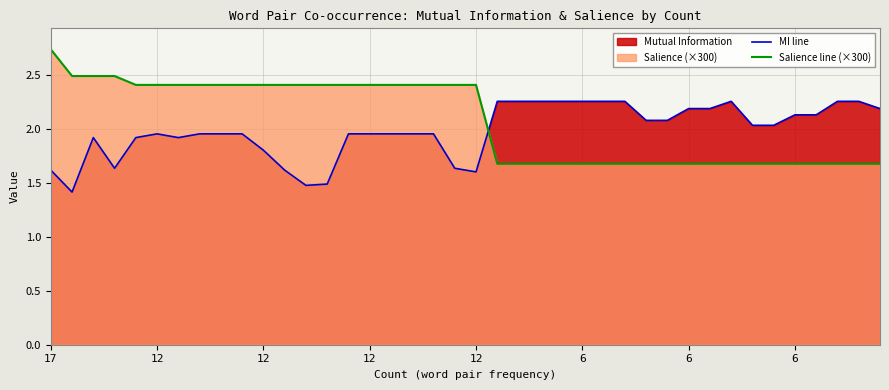

What is the total value across all series at 32?

3.9